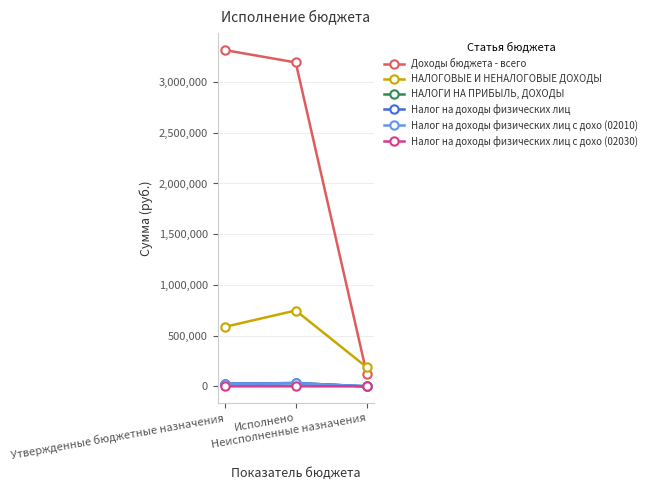

True or false: Налог на доходы физических лиц has a value of 36553.8 at Утвержденные бюджетные назначения.

False